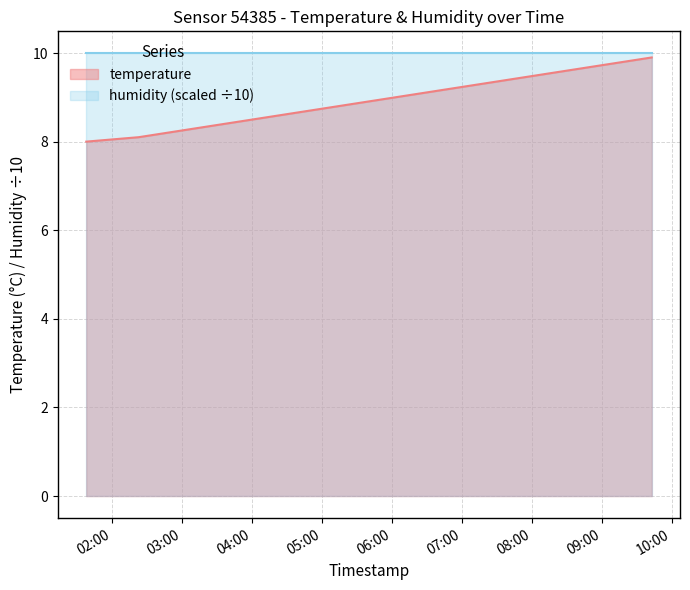

Which category has the highest value across all series?

2022-11-18T09:42:45